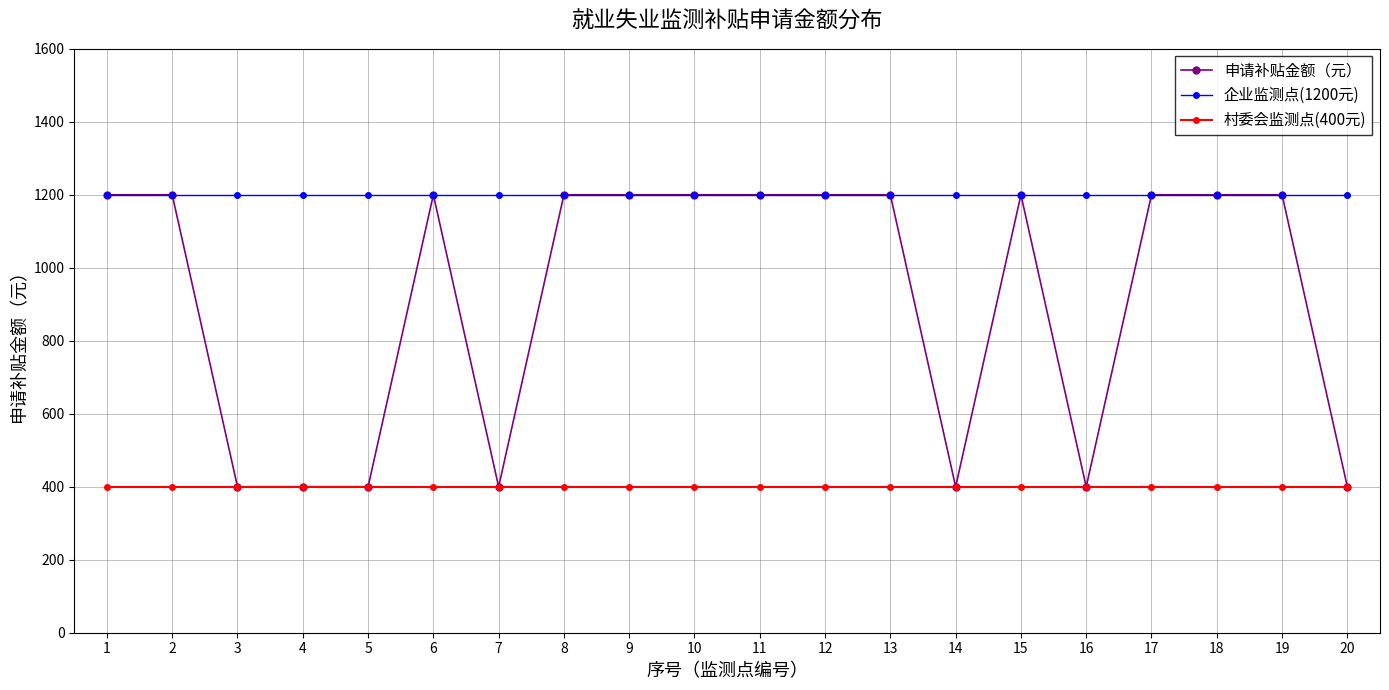

At how many categories does at least one series exceed 540?

20